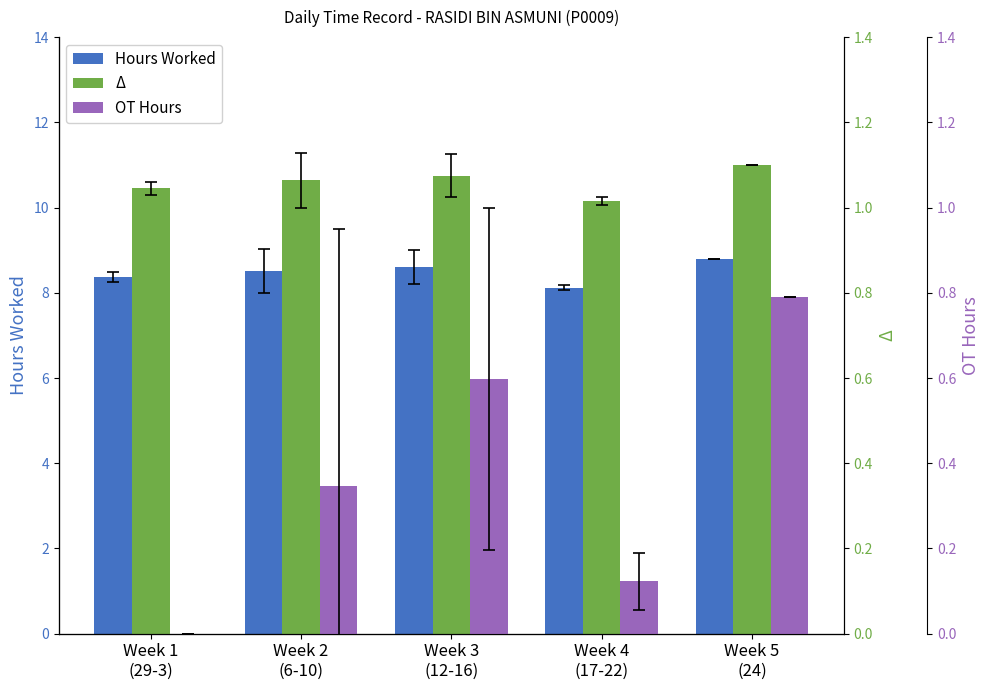

Reading left to right, transcribe all the data shown in this chart.

Hours Worked: Week 1
(29-3)=8.4	Week 2
(6-10)=8.5	Week 3
(12-16)=8.6	Week 4
(17-22)=8.1	Week 5
(24)=8.8
Δ: Week 1
(29-3)=1.0	Week 2
(6-10)=1.1	Week 3
(12-16)=1.1	Week 4
(17-22)=1.0	Week 5
(24)=1.1
OT Hours: Week 1
(29-3)=0.0	Week 2
(6-10)=0.3	Week 3
(12-16)=0.6	Week 4
(17-22)=0.1	Week 5
(24)=0.8